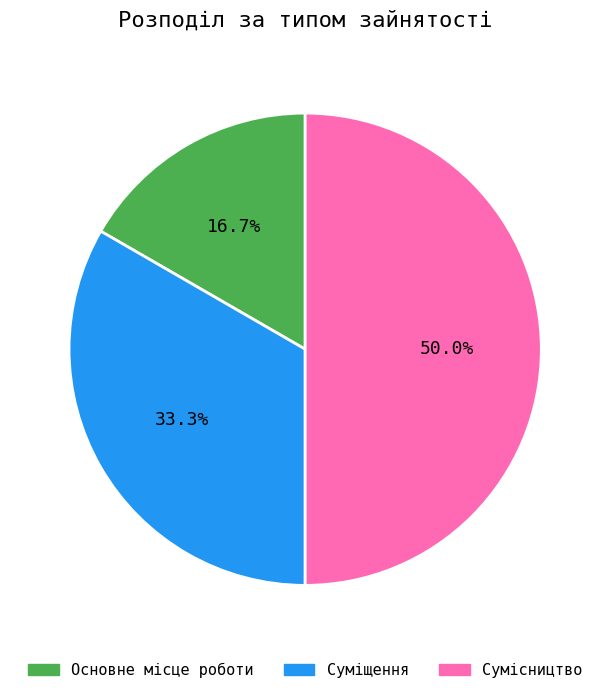

Rank the categories by value from highest to lowest.

Сумісництво, Суміщення, Основне місце роботи